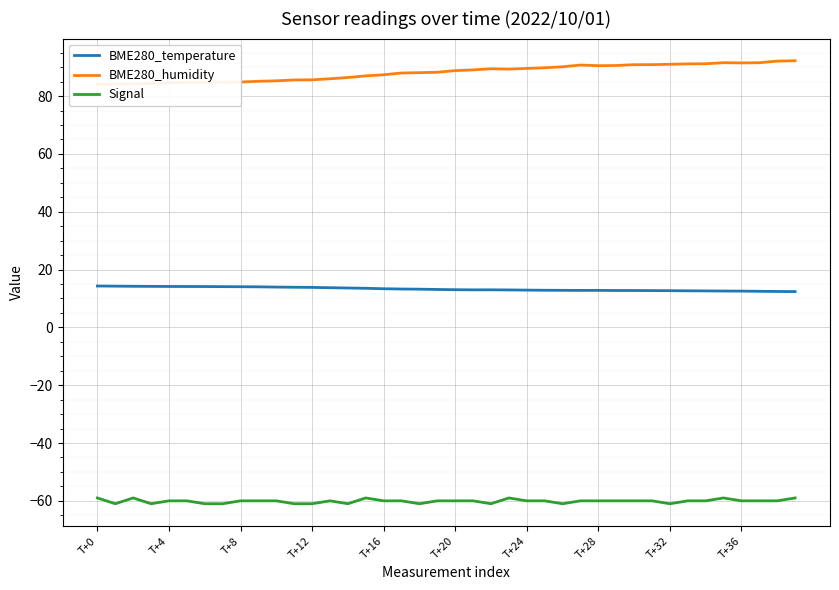

Does the chart display data point markers on the line(s)?

No